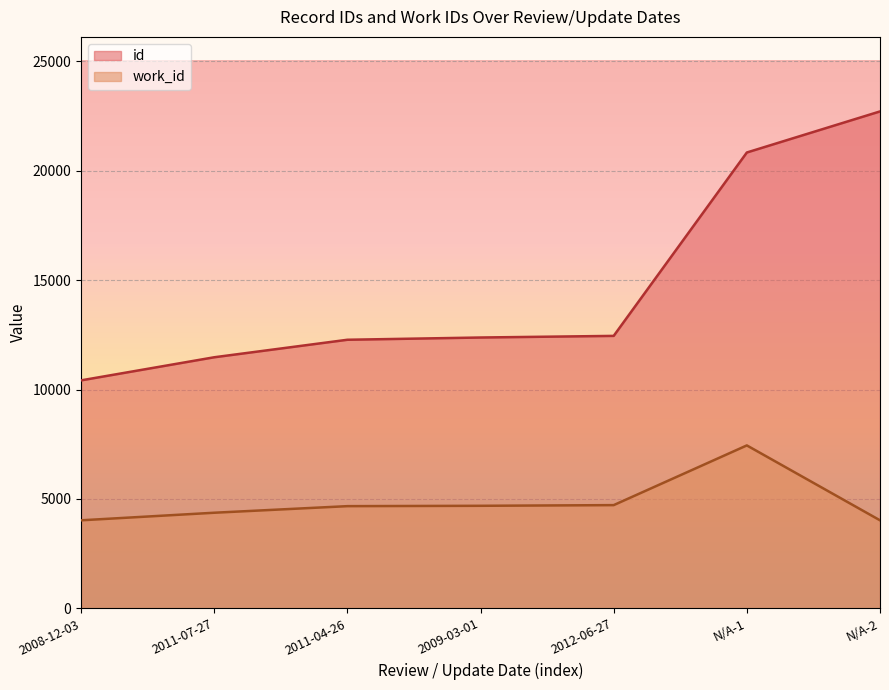

Which label corresponds to the largest value in the chart?

N/A-2